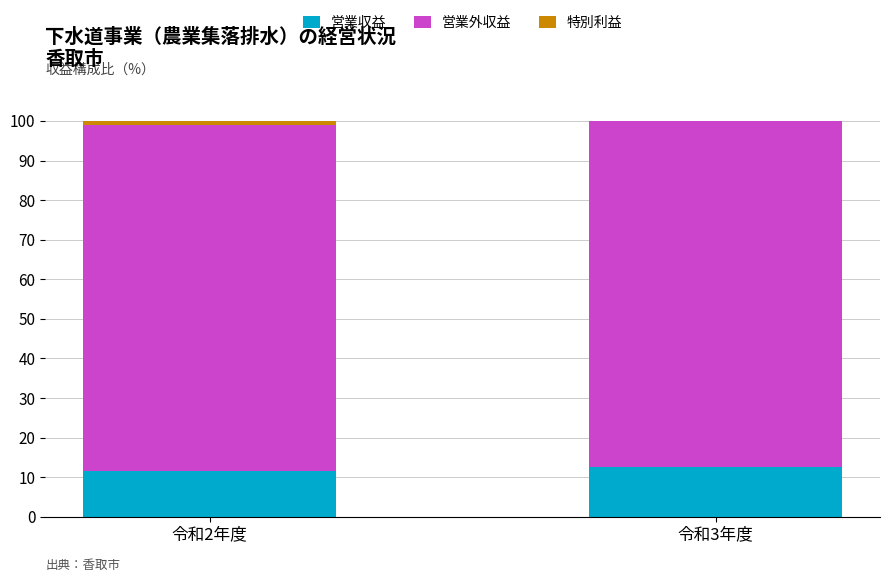

What is the total value across all series at 令和3年度?

100.0